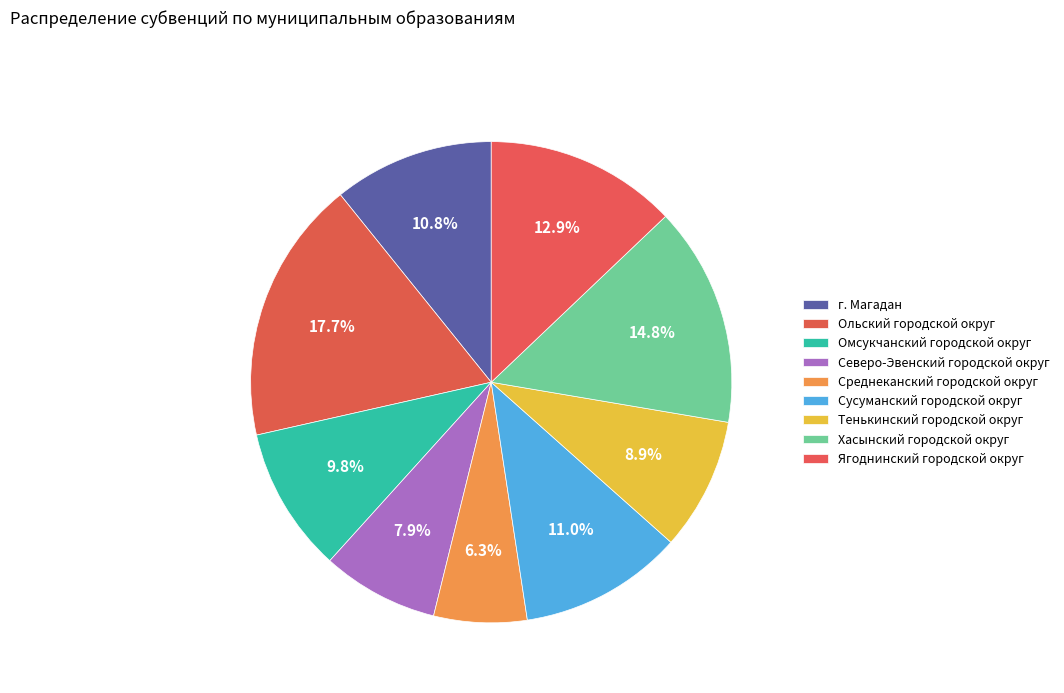

How many segments does this pie chart have?

9